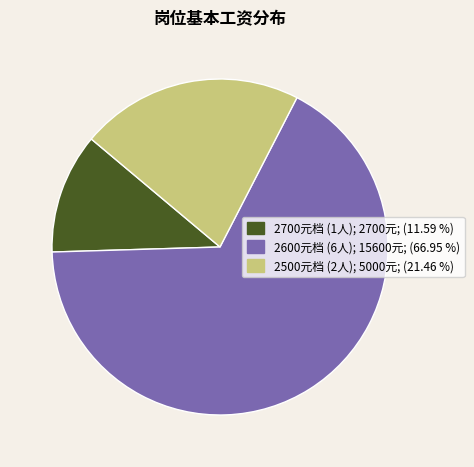

Is the sum of 2600元档 (6人); 15600元; (66.95 %) and 2500元档 (2人); 5000元; (21.46 %) greater than half?

Yes